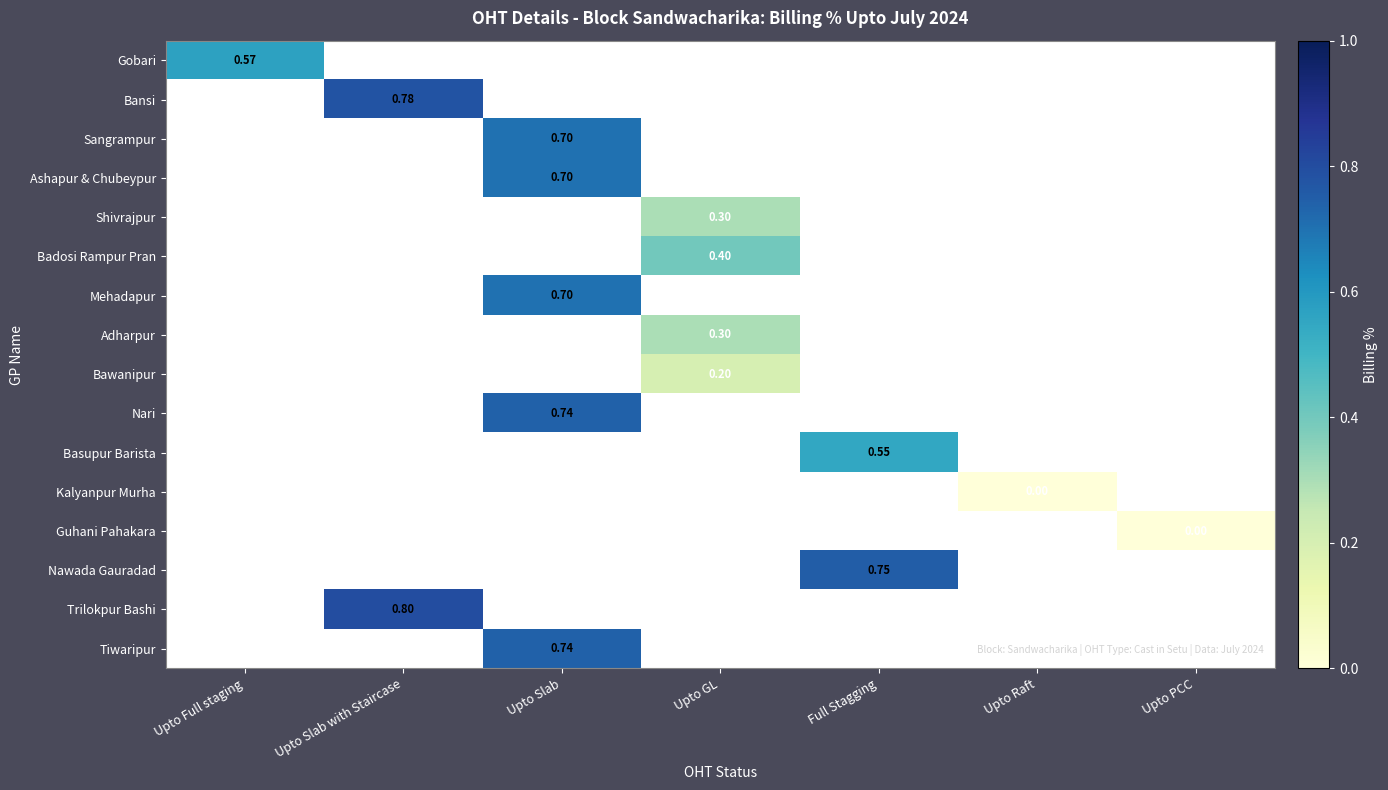

How many data points does each series have?

7